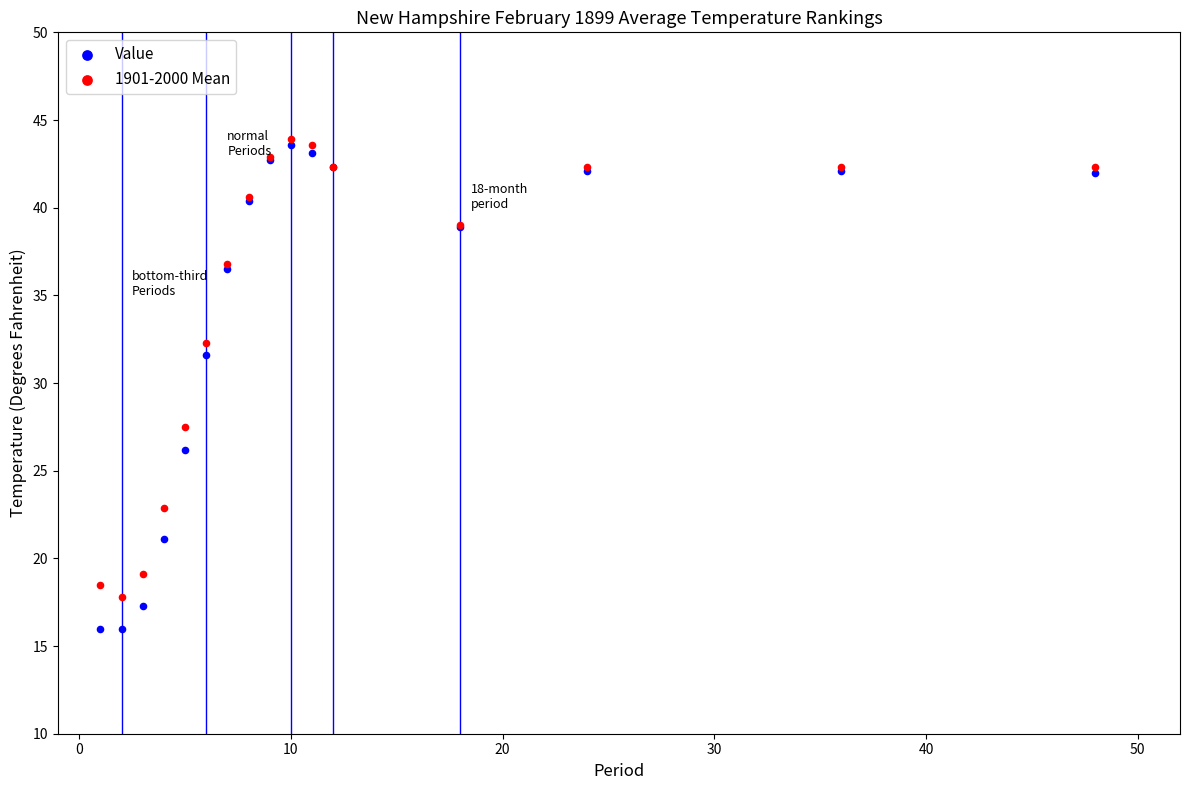

Across all series, what Y value is closest to 29?

27.5